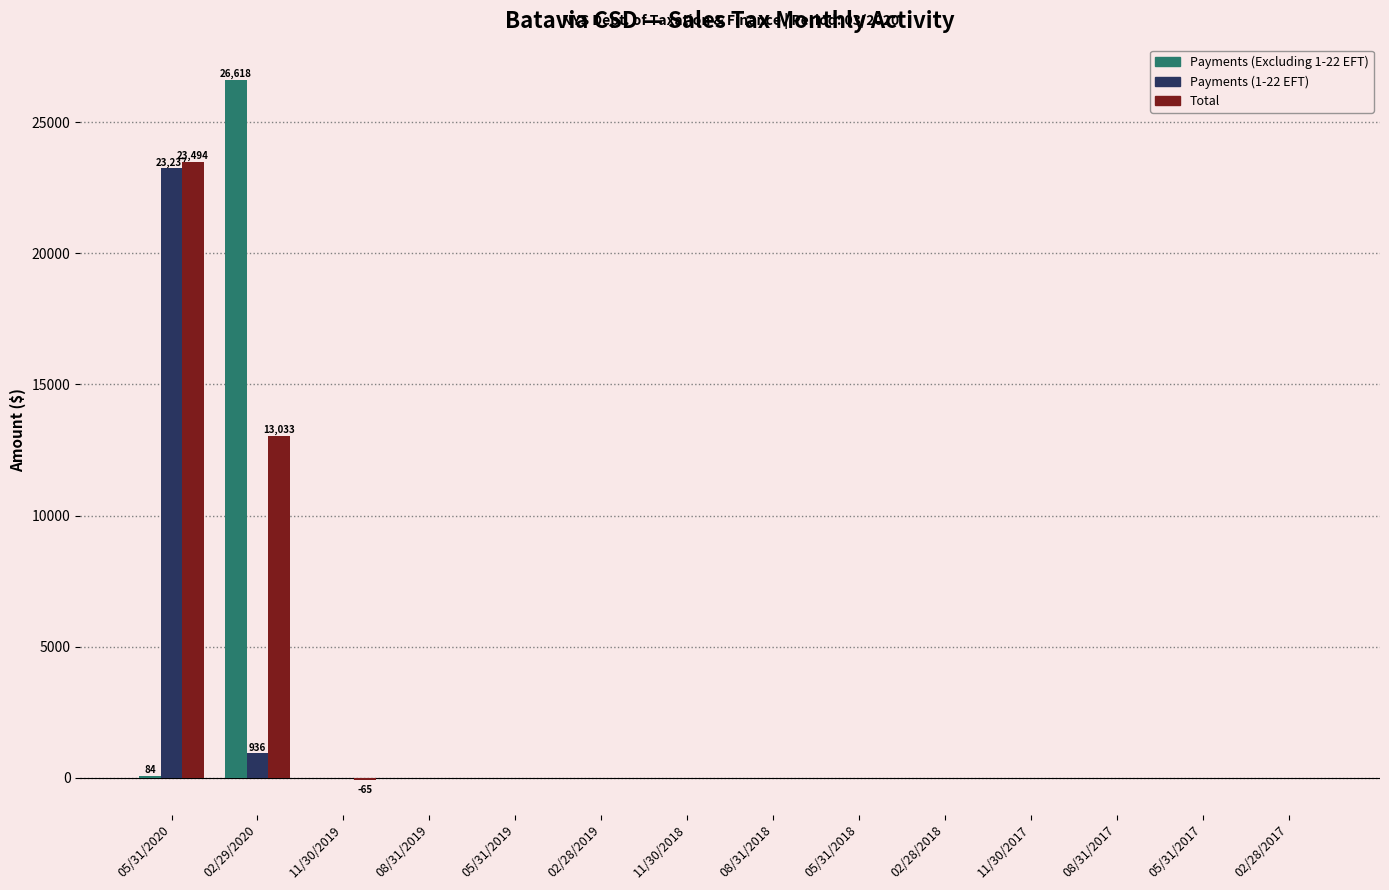

What is the total value across all series at 11/30/2019?

-51.8